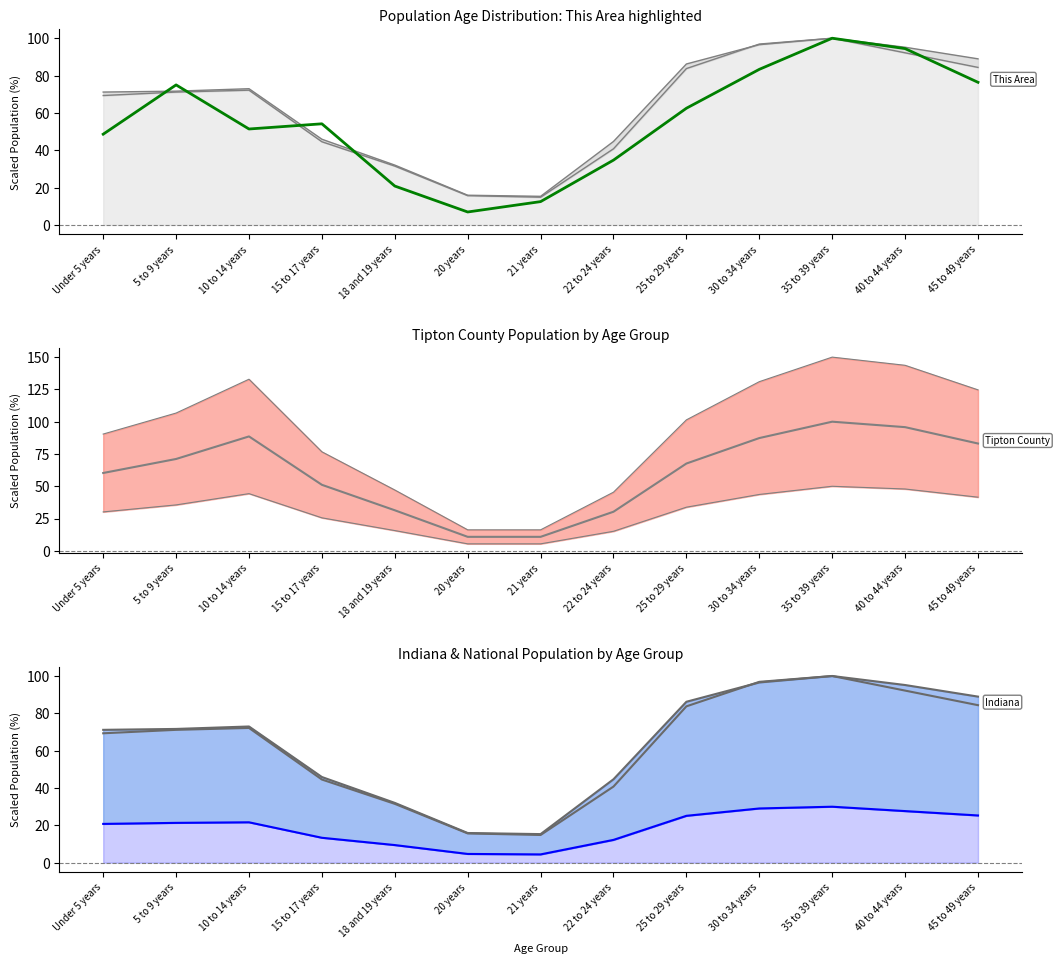

What is the difference between the maximum and minimum values?

93.1